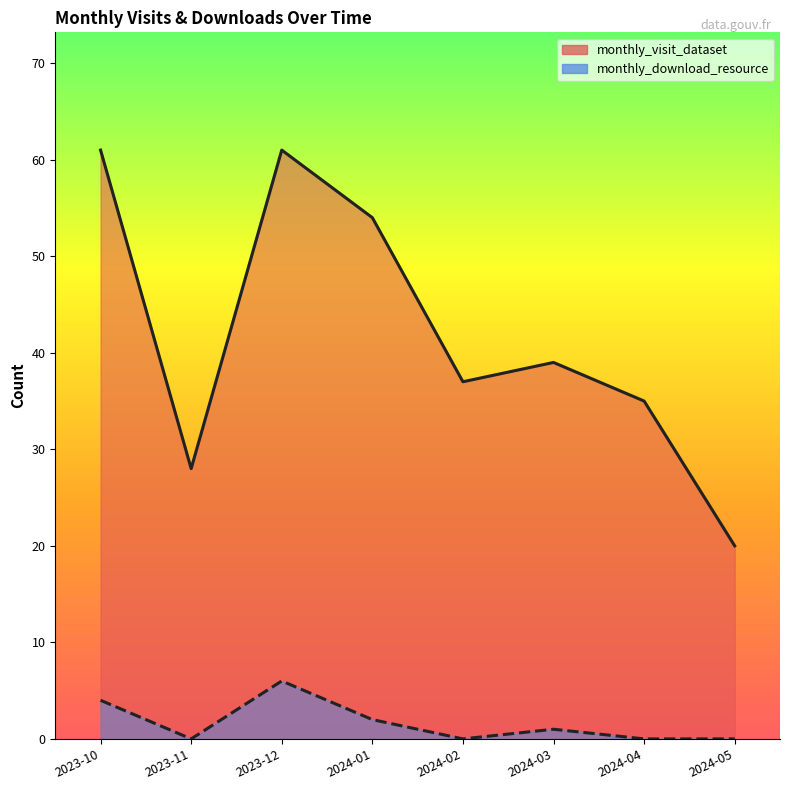

What is the greatest value displayed?

61